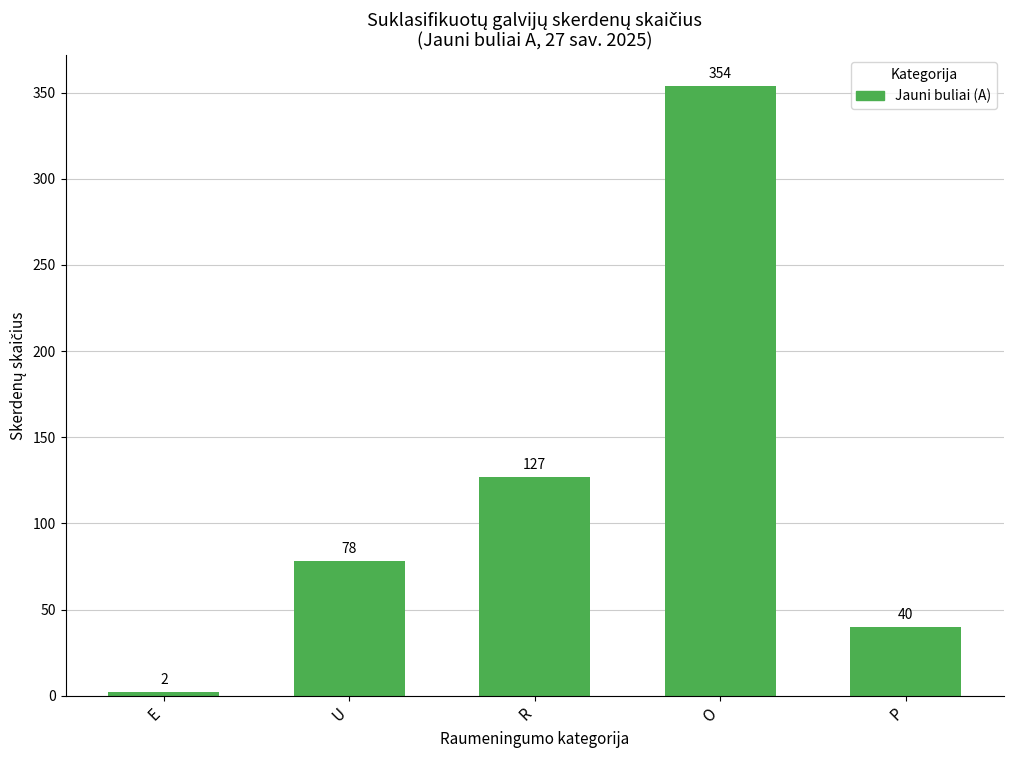

What is the difference between the maximum and minimum values?

352